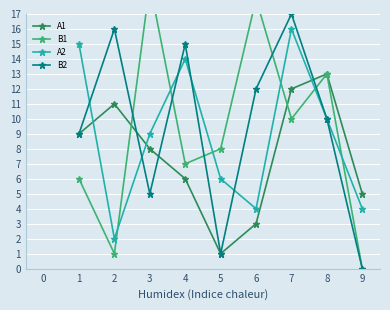

True or false: A2 has more than 0 points higher than both neighbors.

True